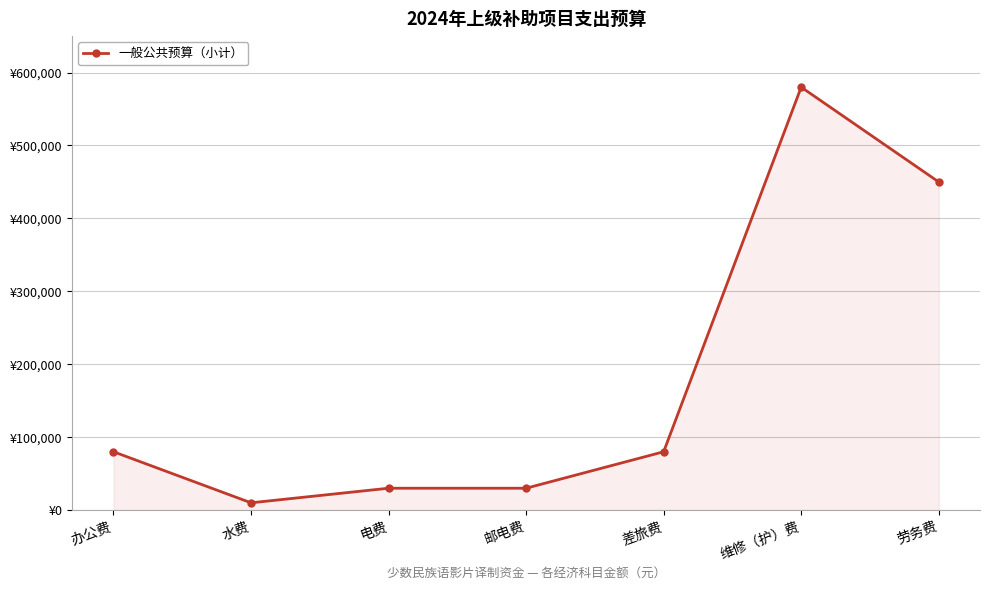

How many interior local peaks (higher than both neighbors) does the data have?

1